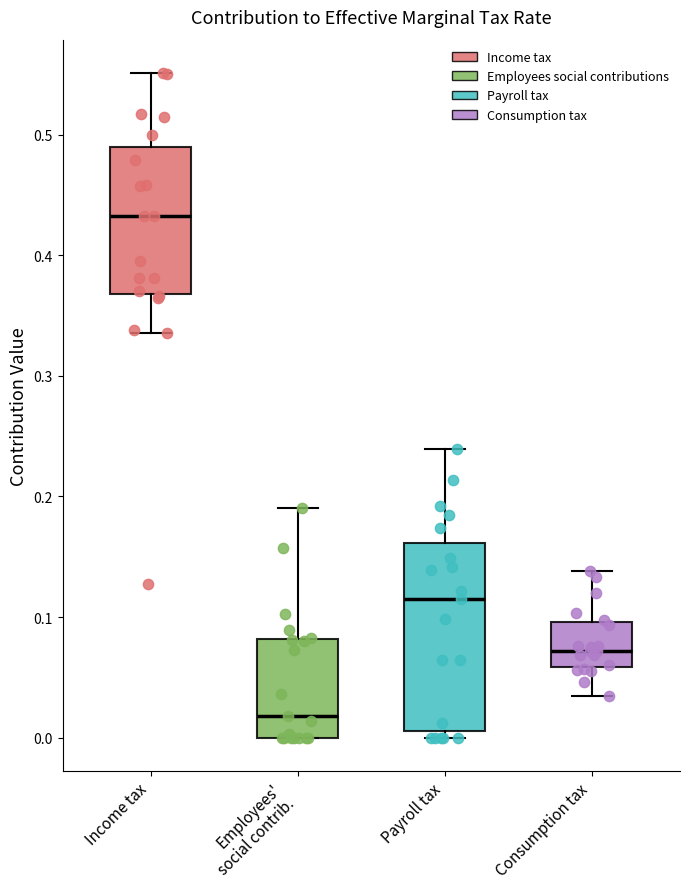

Reading left to right, read every box against the y-axis: the position of its median line, the range the box covers, and the ends of its whiskers. The values are not printed on the chart, so give them approximately, as read against the axis.

Income tax: median 0.43, box 0.37 to 0.49, whiskers 0.34 to 0.55
Employees' social contrib.: median 0.02, box 0.00 to 0.08, whiskers 0.00 to 0.19
Payroll tax: median 0.12, box 0.01 to 0.16, whiskers 0.00 to 0.24
Consumption tax: median 0.07, box 0.06 to 0.10, whiskers 0.03 to 0.14